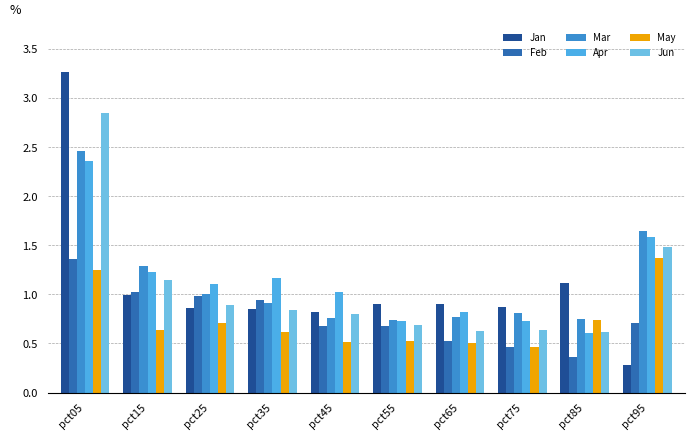

Are the bars horizontal?

No